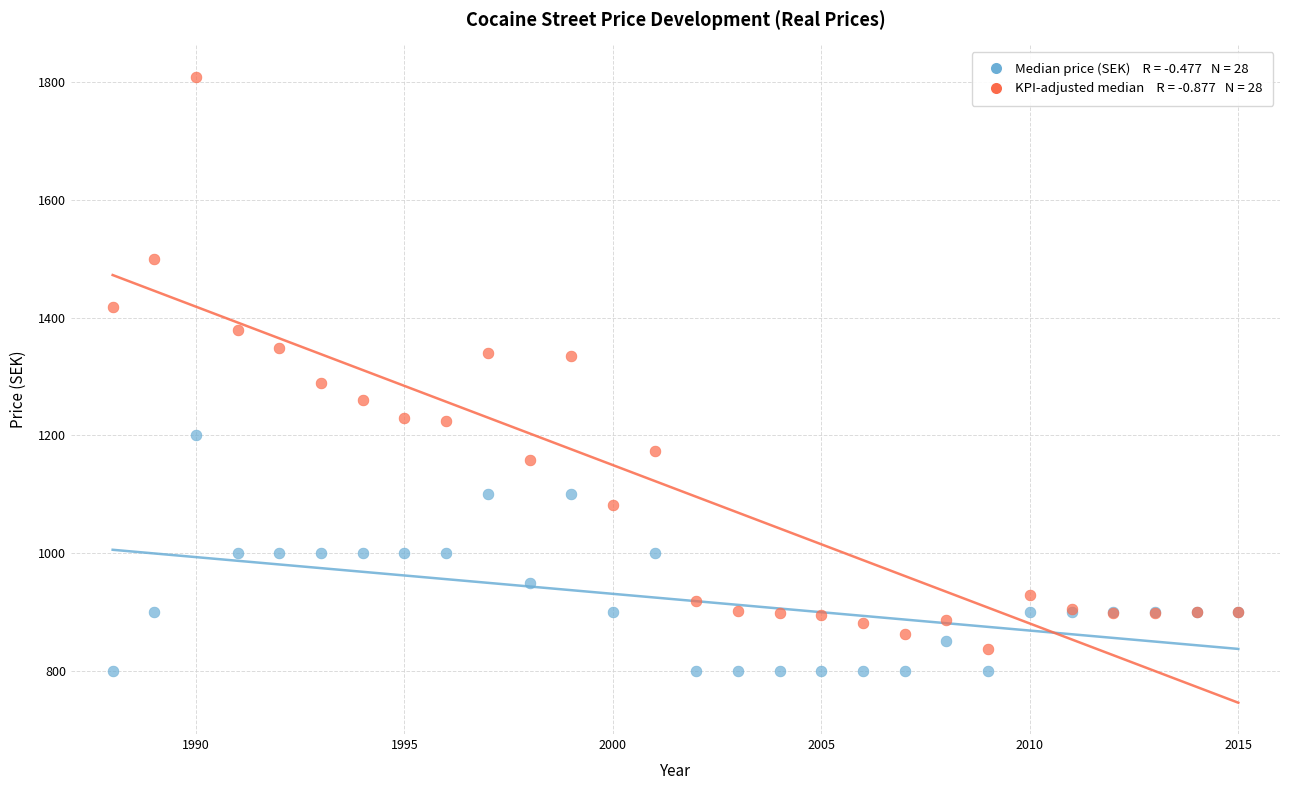

Across all series, what Y value is closest to 1304?

1288.5